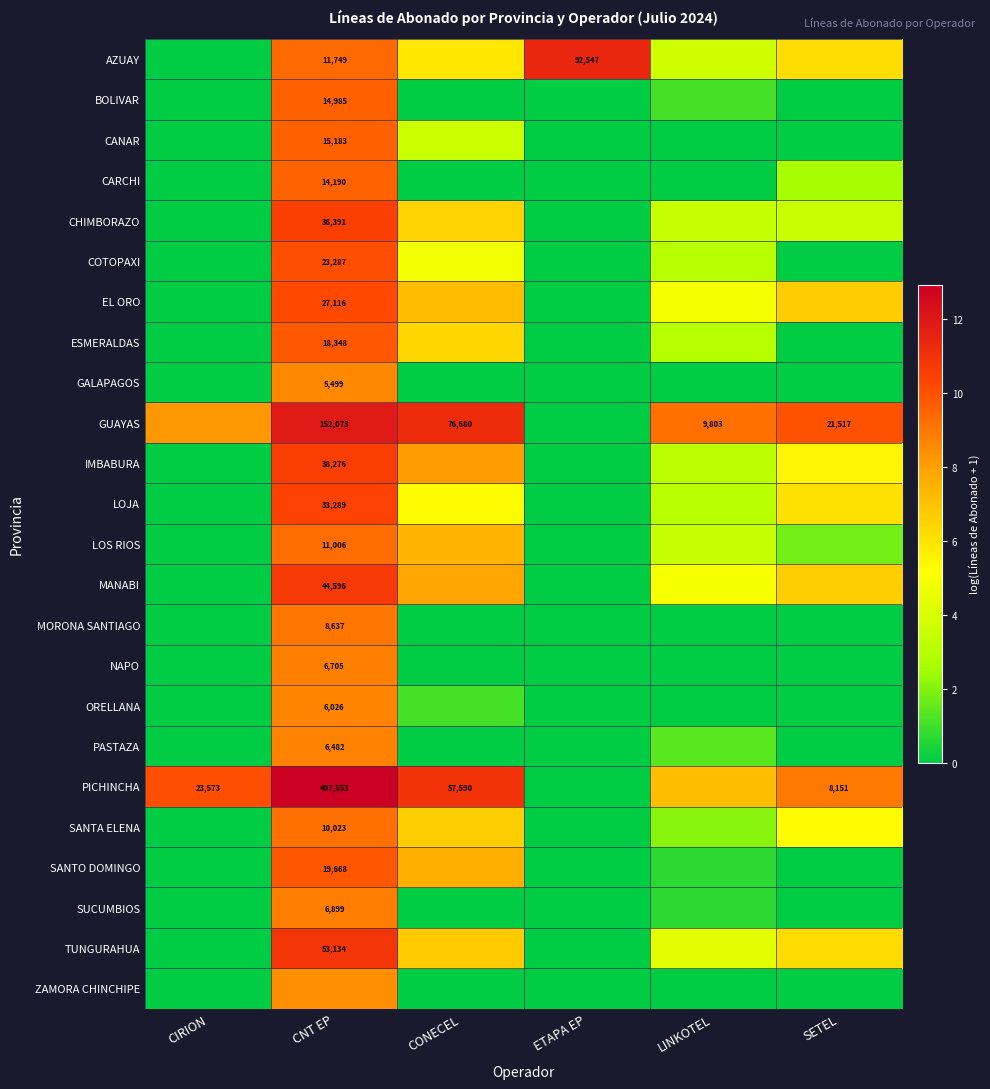

Is the value of SANTA ELENA at CNT EP greater than the value of AZUAY at ETAPA EP?

No